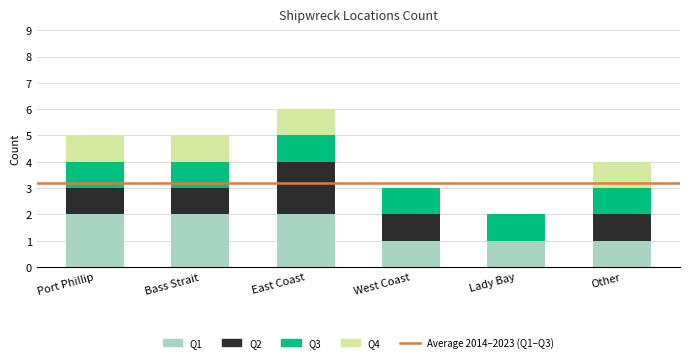

What is the total value across all series at West Coast?

3